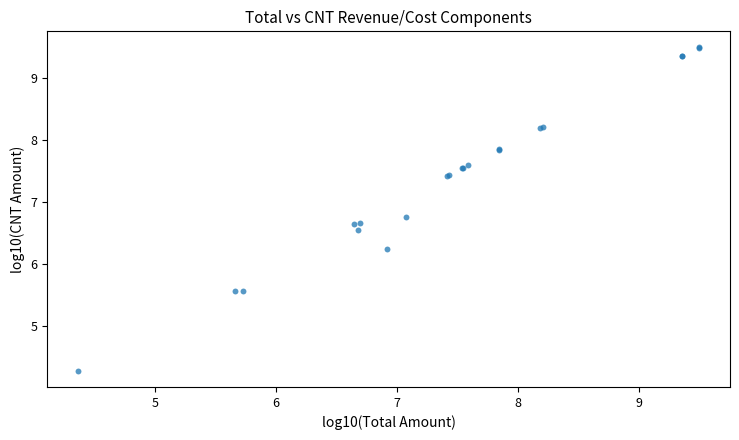

What Y value in the scatter plot is closest to 6?

6.2